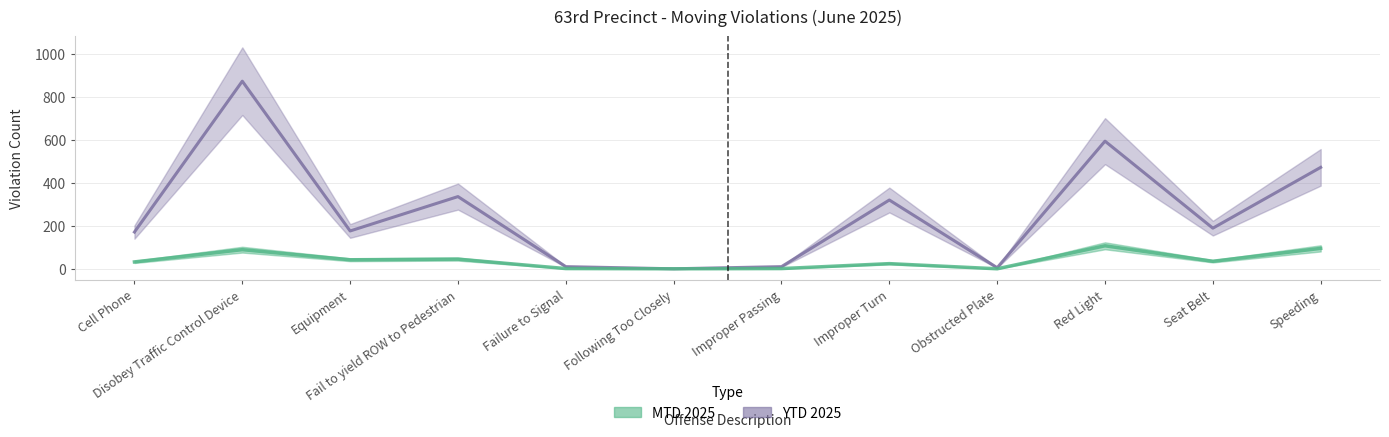

Does the chart have visible grid lines?

Yes